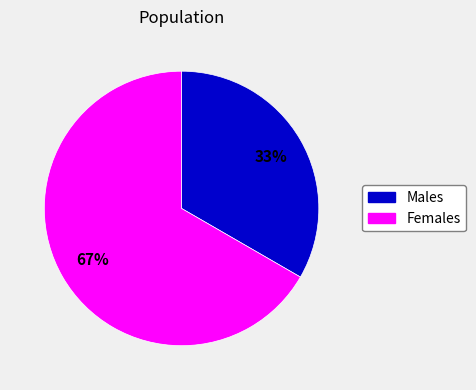

Is there a majority slice in this chart?

Yes